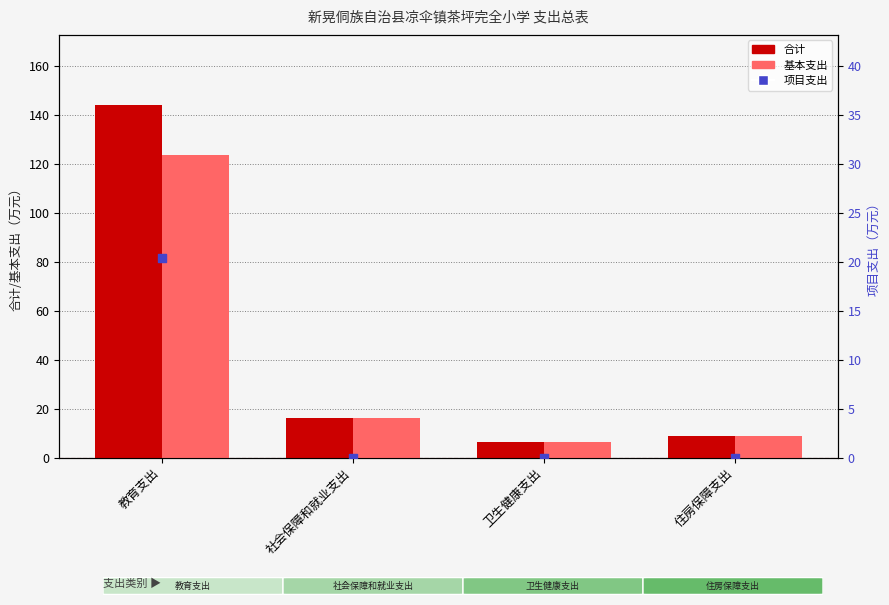

At how many categories does at least one series exceed 51?

1